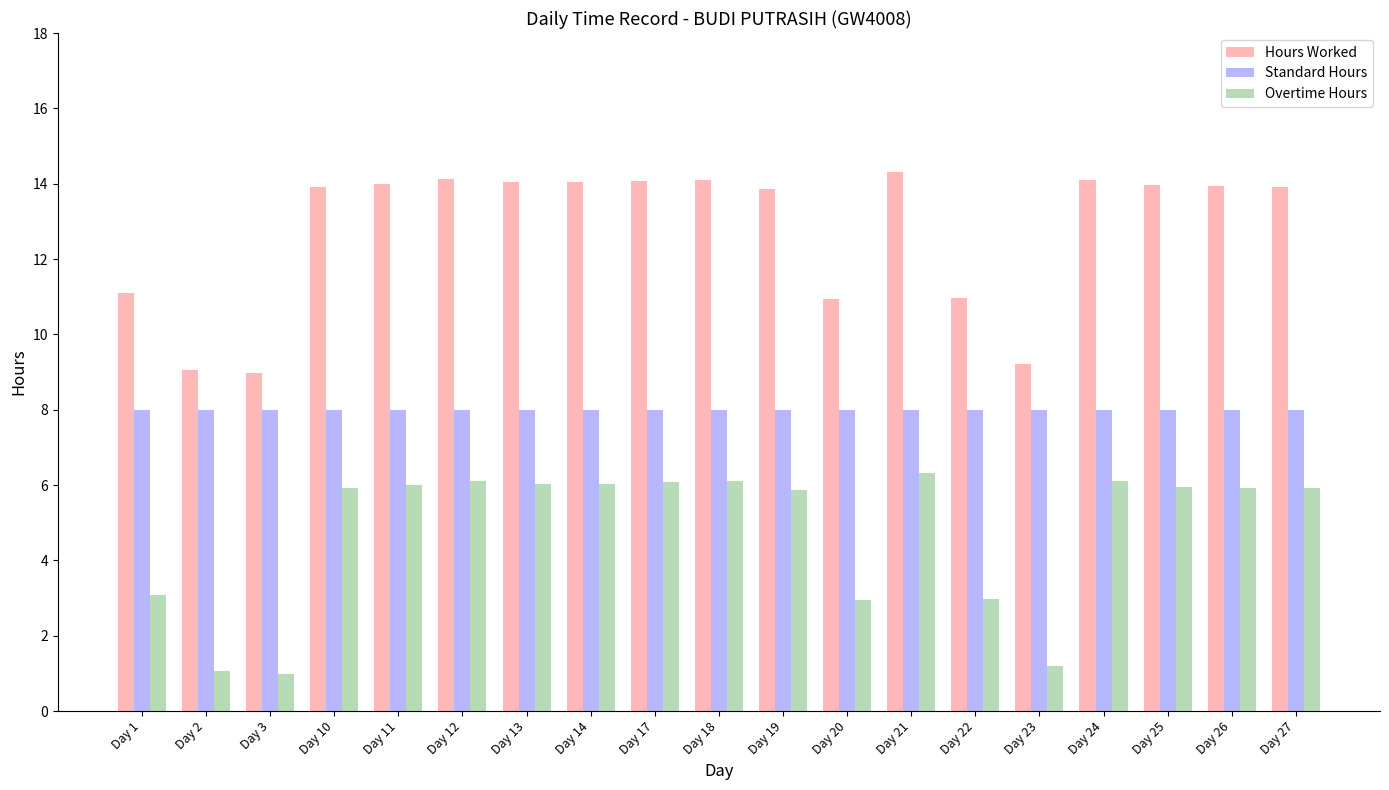

What is the value of the Standard Hours bar at the 3rd from the left?

8.0